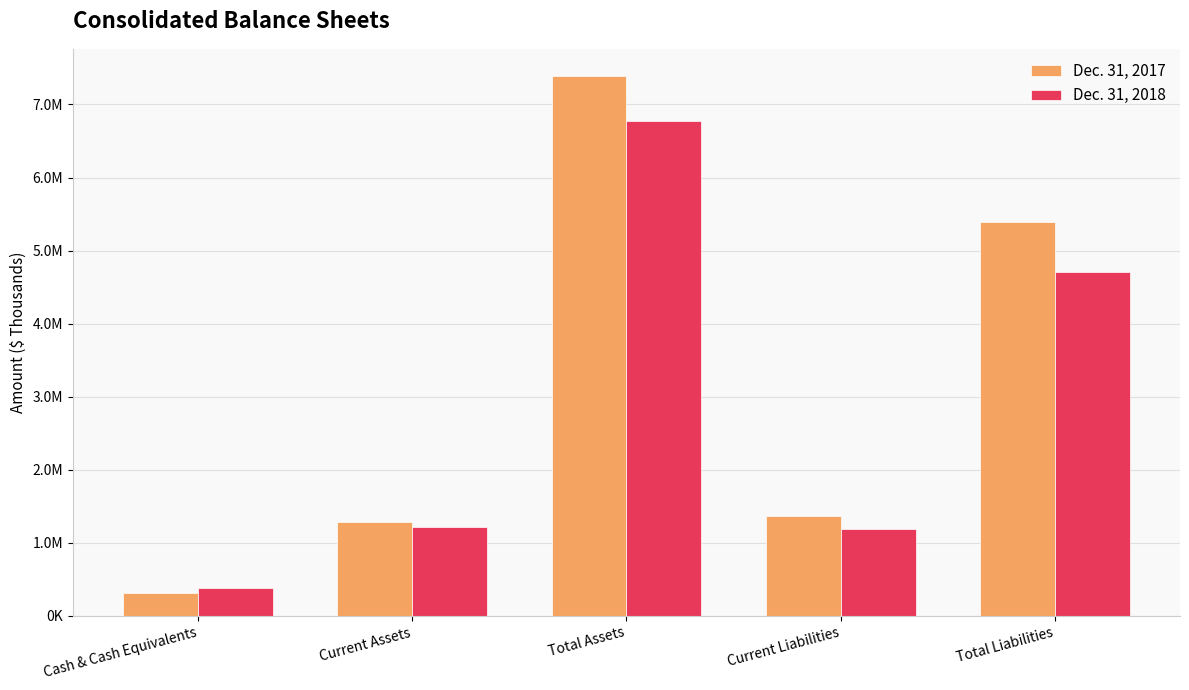

What is the maximum value for Dec. 31, 2018?

6769636